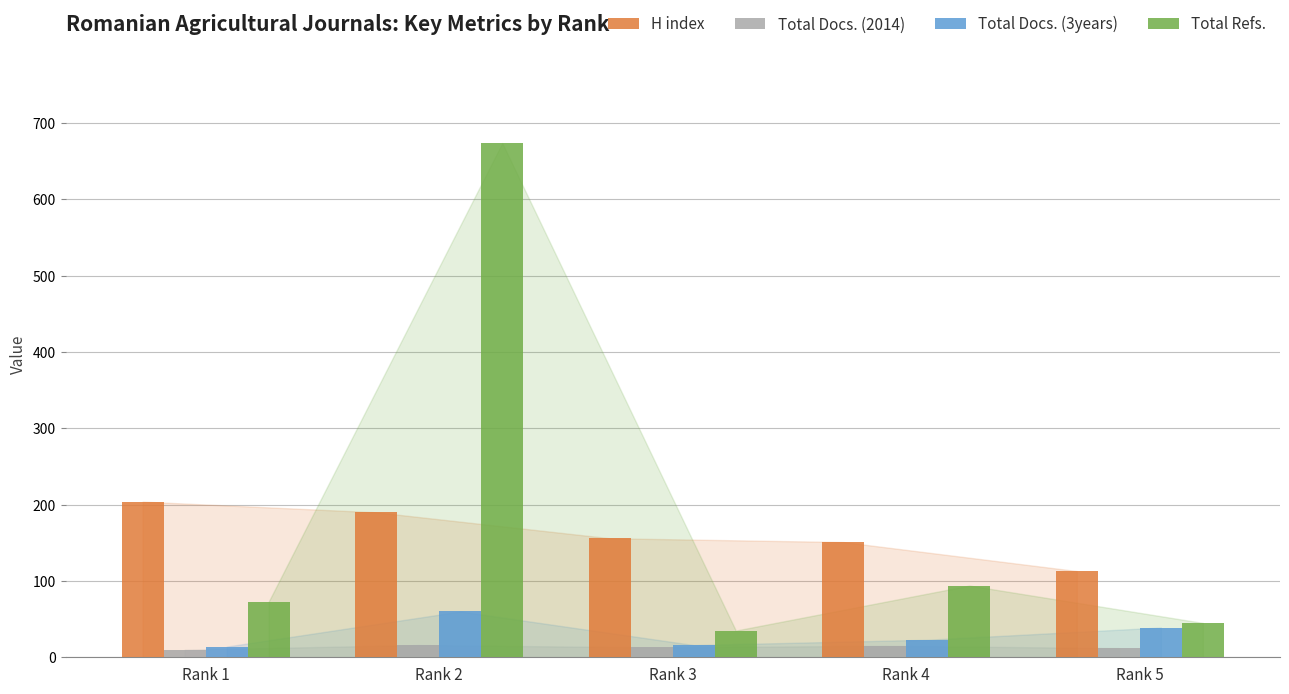

How many bars are there in each group?

4